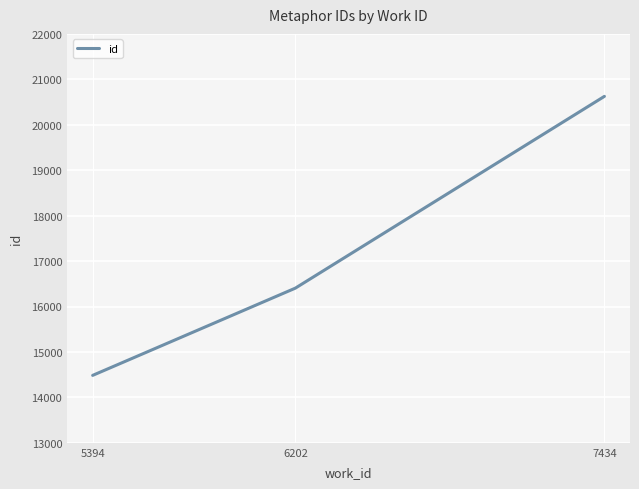

Which label corresponds to the smallest value in the chart?

5394